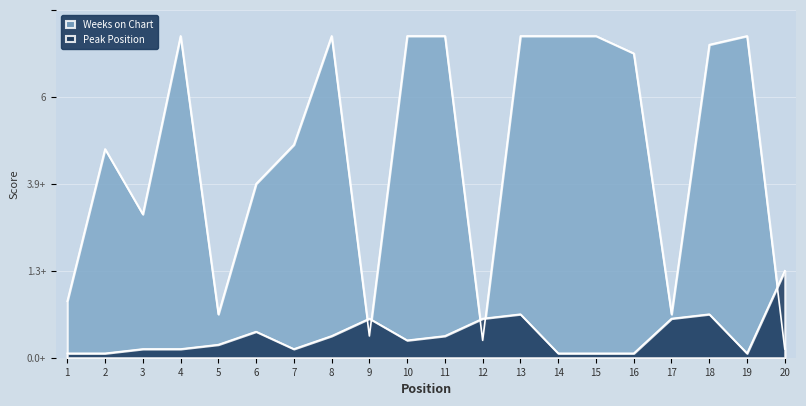

Is it true that Weeks on Chart equals 131 at 10?

False